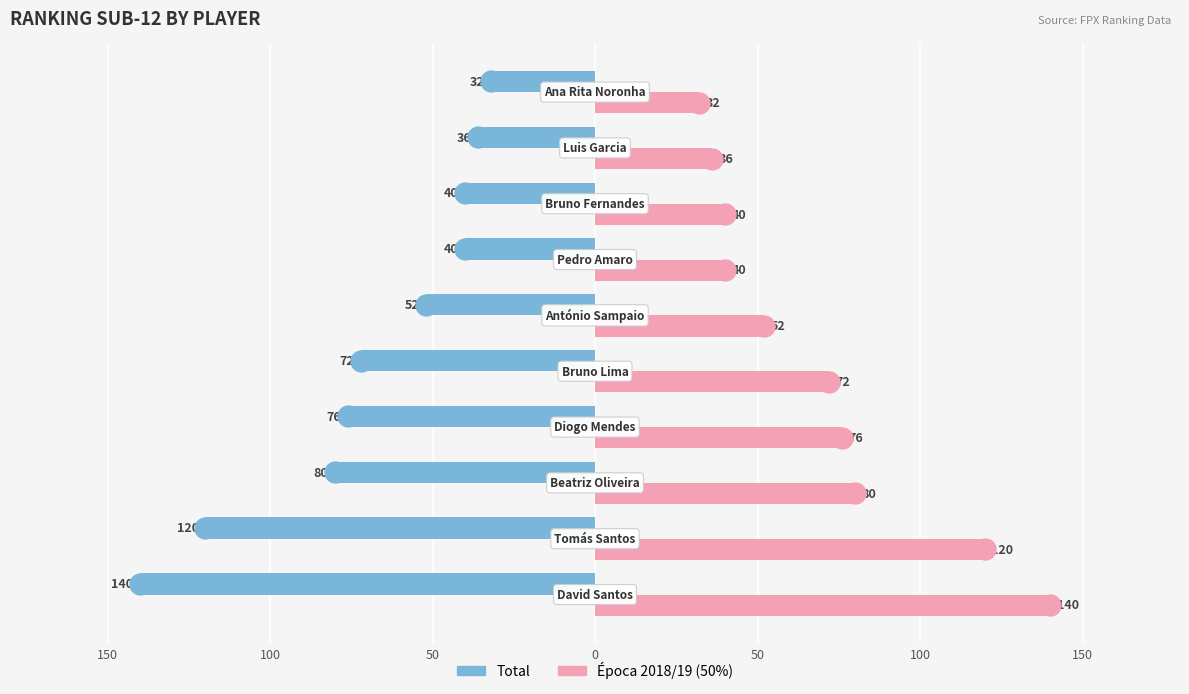

What are all the series names shown in the legend?

Total, Época 2018/19 (50%)